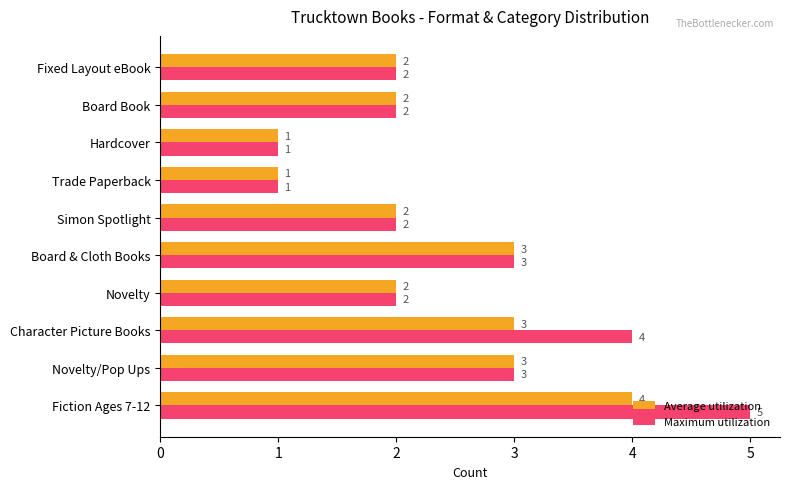

Rank the series by their average value, from highest to lowest.

Maximum utilization, Average utilization